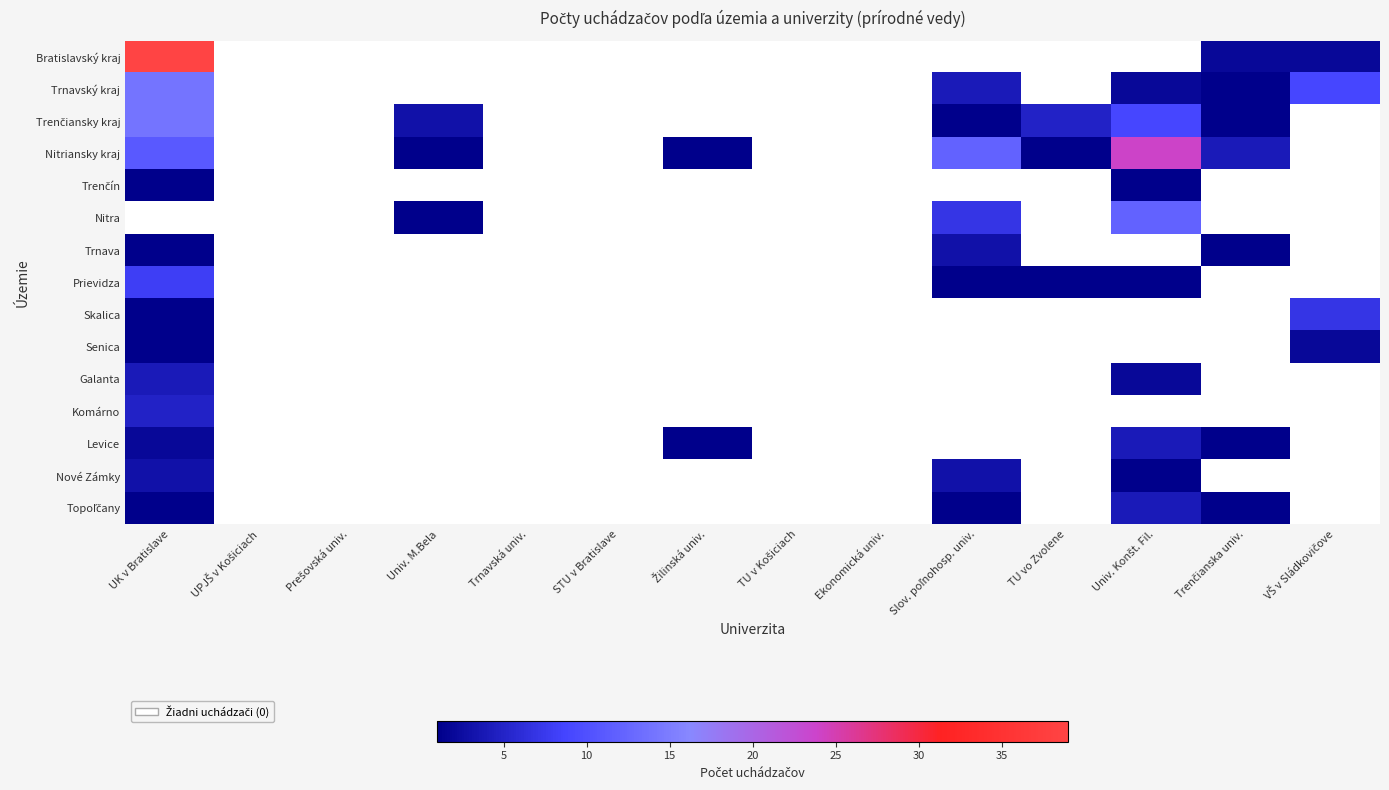

At Slov. poľnohosp. univ., list the series in order from smallest to largest.

Bratislavský kraj, Trenčín, Skalica, Senica, Galanta, Komárno, Levice, Trenčiansky kraj, Prievidza, Topoľčany, Trnava, Nové Zámky, Trnavský kraj, Nitra, Nitriansky kraj